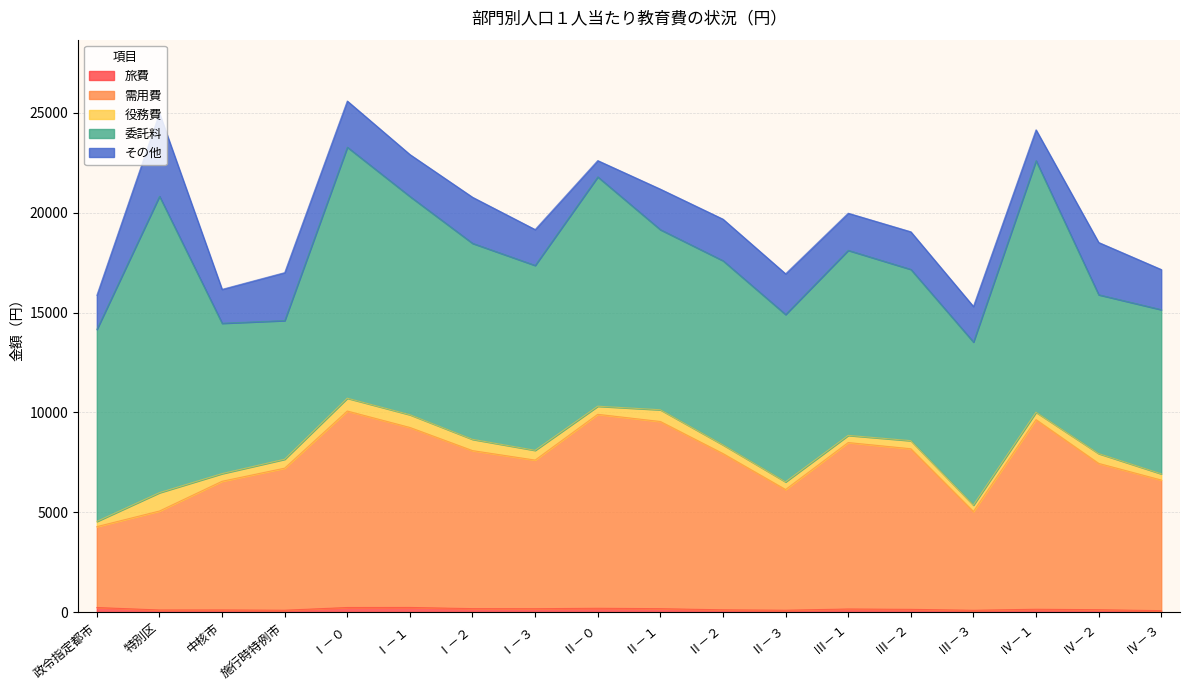

What is the difference between the maximum and minimum values in the 旅費 series?

161